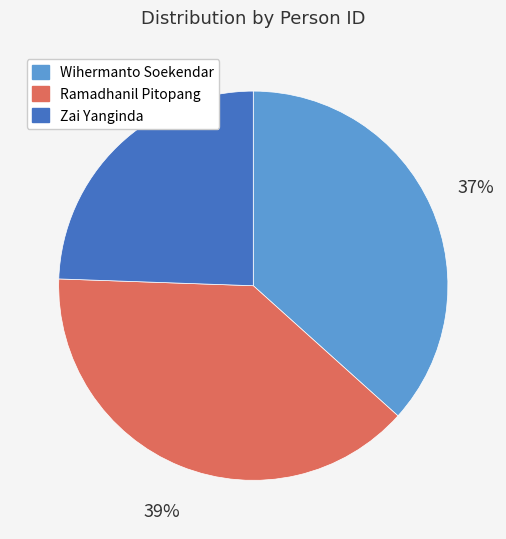

To the nearest percent, what percentage of the pie is Ramadhanil Pitopang?

39%